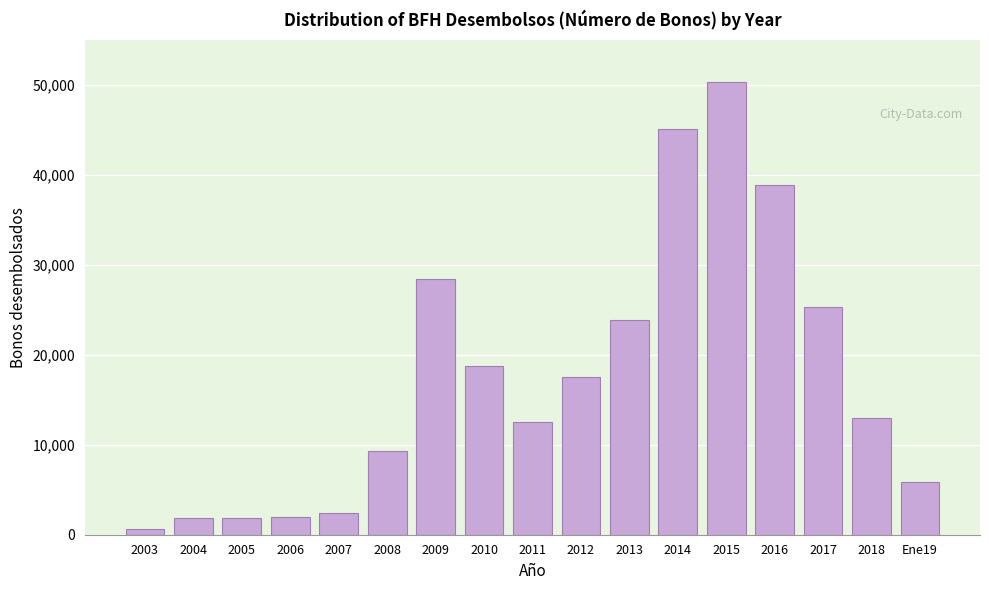

What is the greatest value displayed?

50404